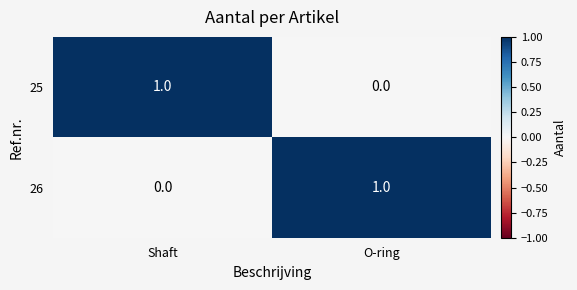

Is the value of 25 at O-ring greater than the value of 26 at O-ring?

No